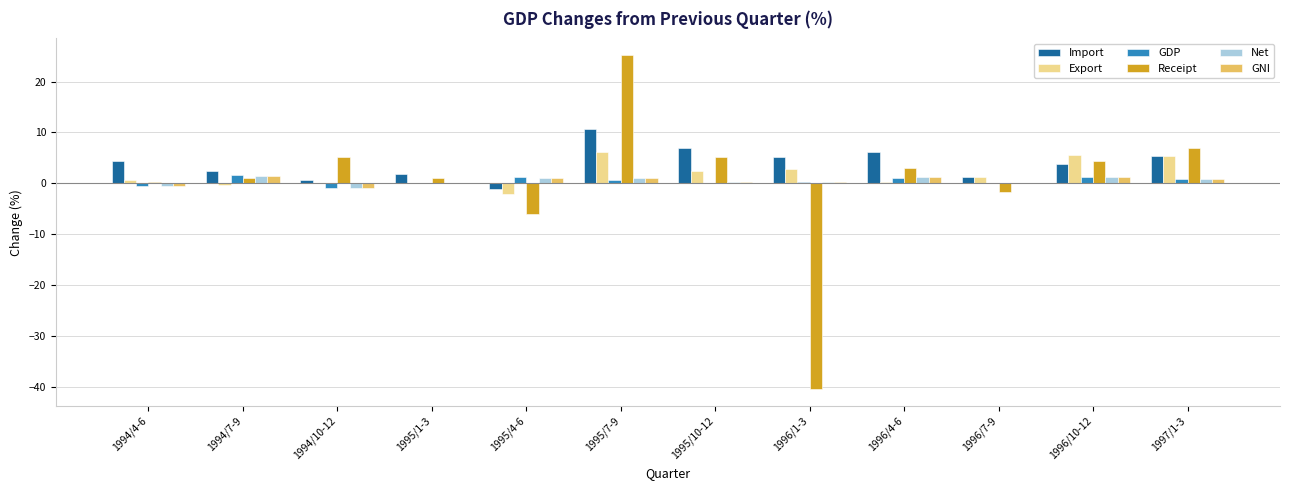

How many values in the Export series exceed 1?

6